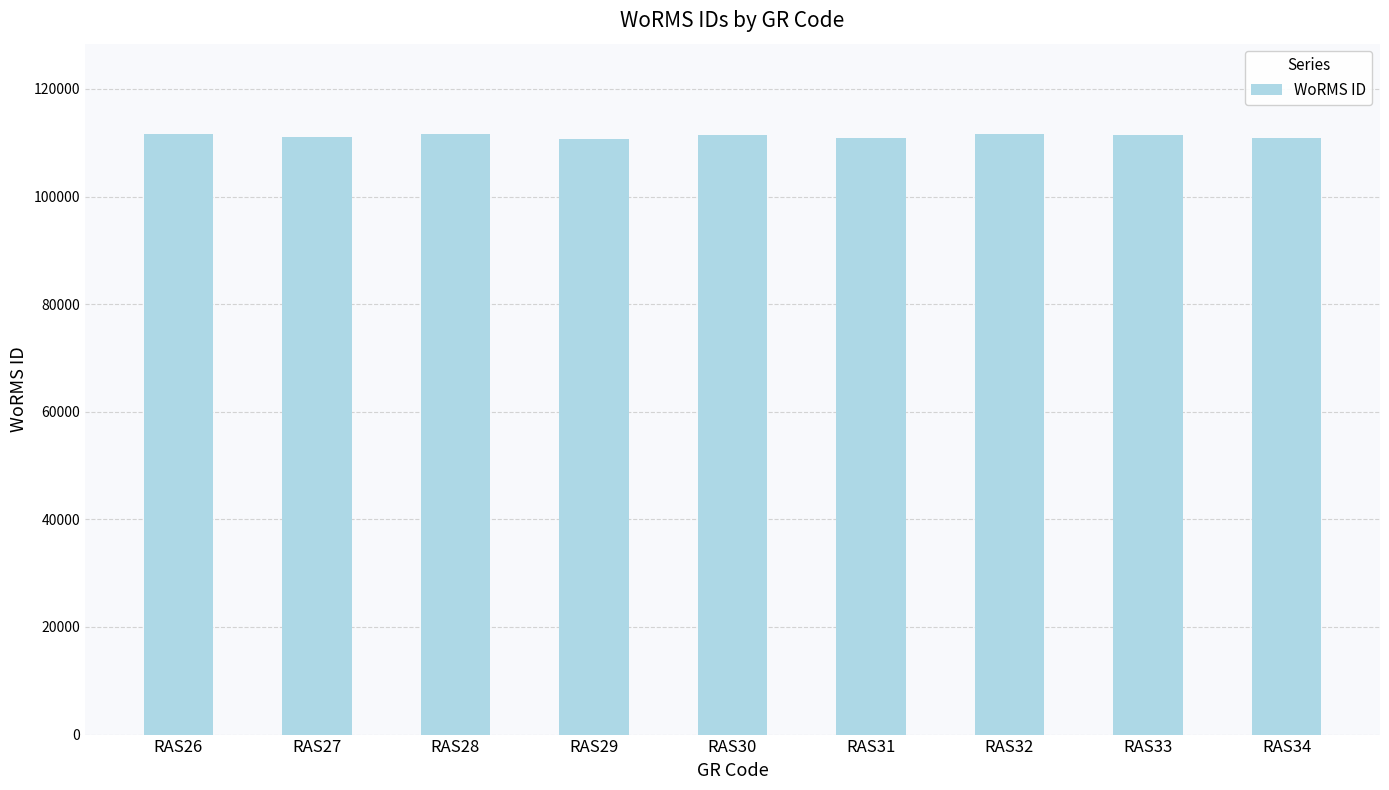

What is the average value?

111239